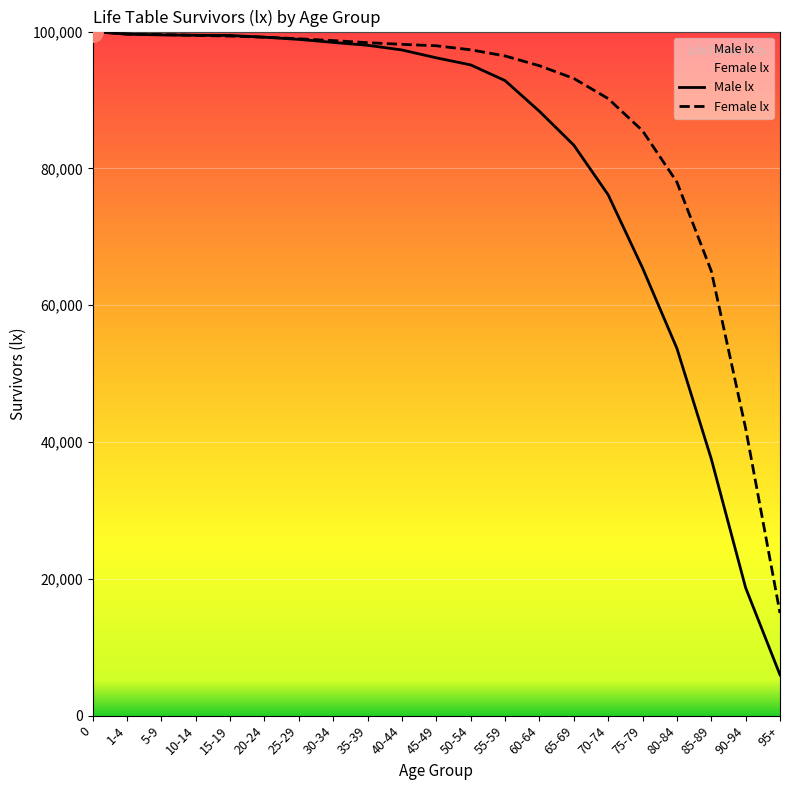

Reading right to left, list all the values displayed in this chart.

Male lx: 5958	18697	37542	53690	65448	76136	83396	88341	92830	95125	96158	97307	97994	98413	98856	99175	99425	99456	99508	99614	100000
Female lx: 15000	42000	65000	78000	85500	90200	93146	95003	96435	97332	97921	98128	98374	98679	98944	99179	99340	99439	99554	99639	100000